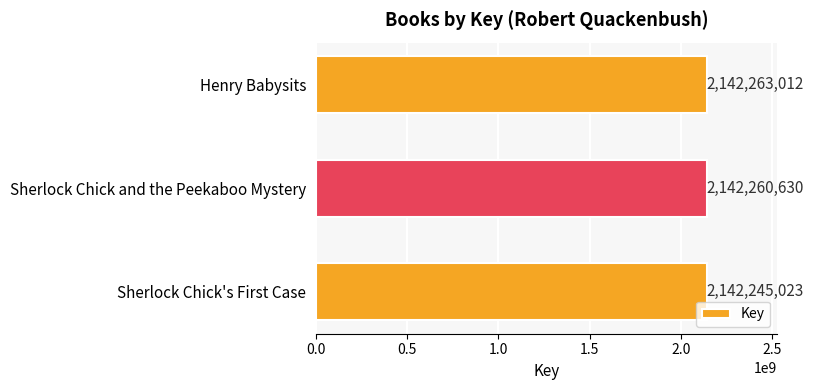

What is the maximum value shown in the chart?

2142263012